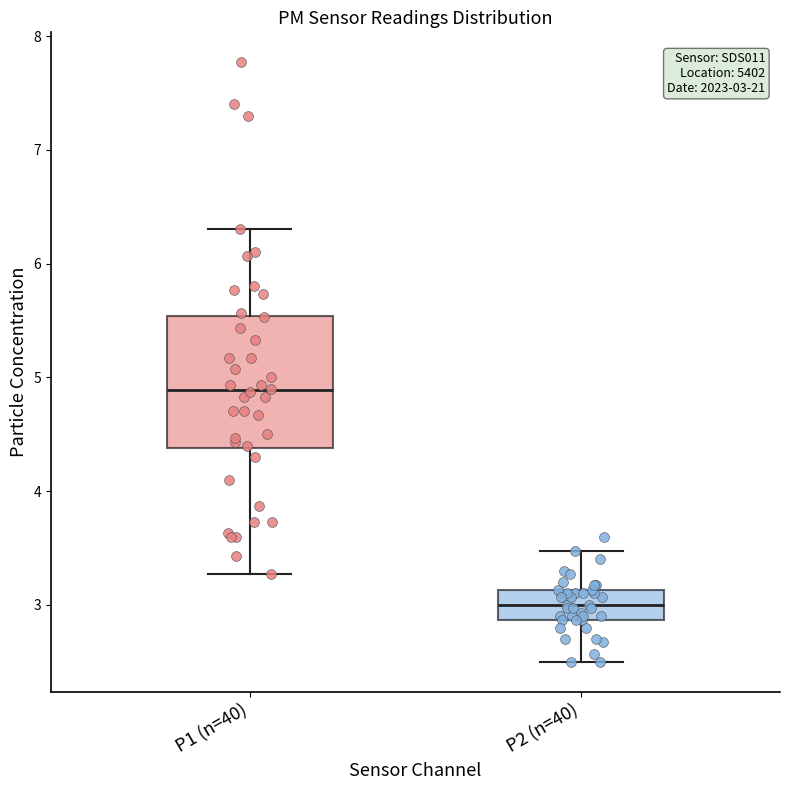

Which box's median line is the lowest?

P2 (n=40)